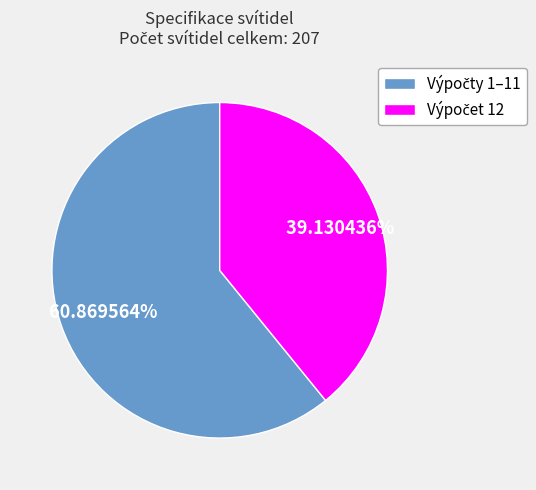

Is there any slice that represents more than half of the pie?

Yes